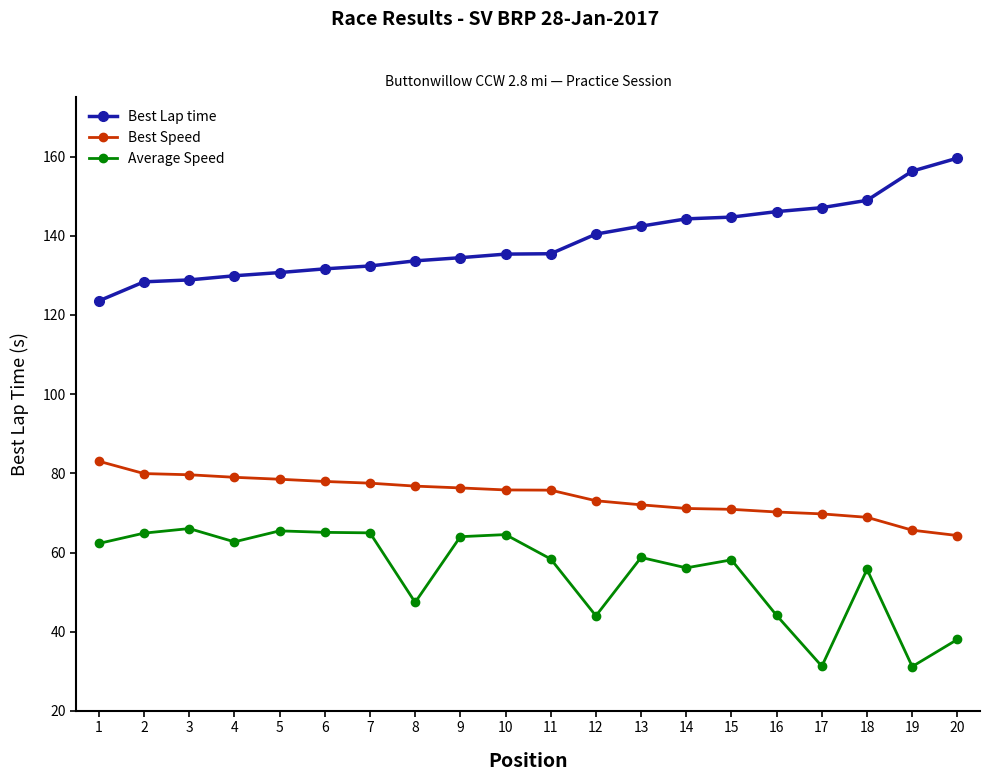

True or false: Average Speed and Best Lap time cross at least once.

False